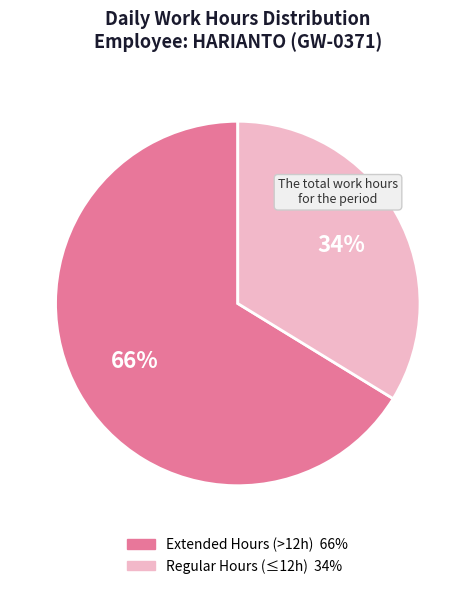

Count the number of slices in the pie.

2